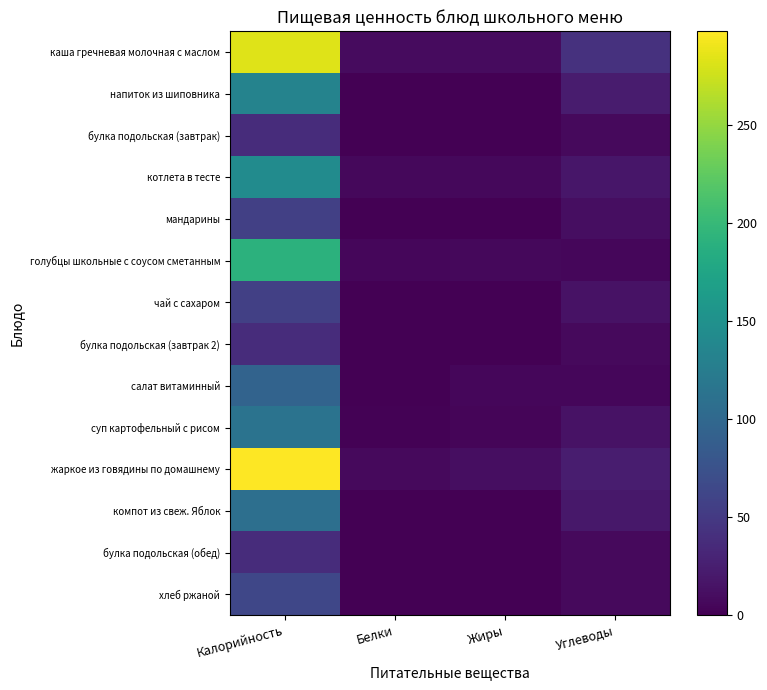

At Жиры, list the series in order from largest to smallest.

жаркое из говядины по домашнему, каша гречневая молочная с маслом, котлета в тесте, голубцы школьные с соусом сметанным, салат витаминный, суп картофельный с рисом, напиток из шиповника, булка подольская (завтрак), мандарины, чай с сахаром, булка подольская (завтрак 2), компот из свеж. Яблок, булка подольская (обед), хлеб ржаной